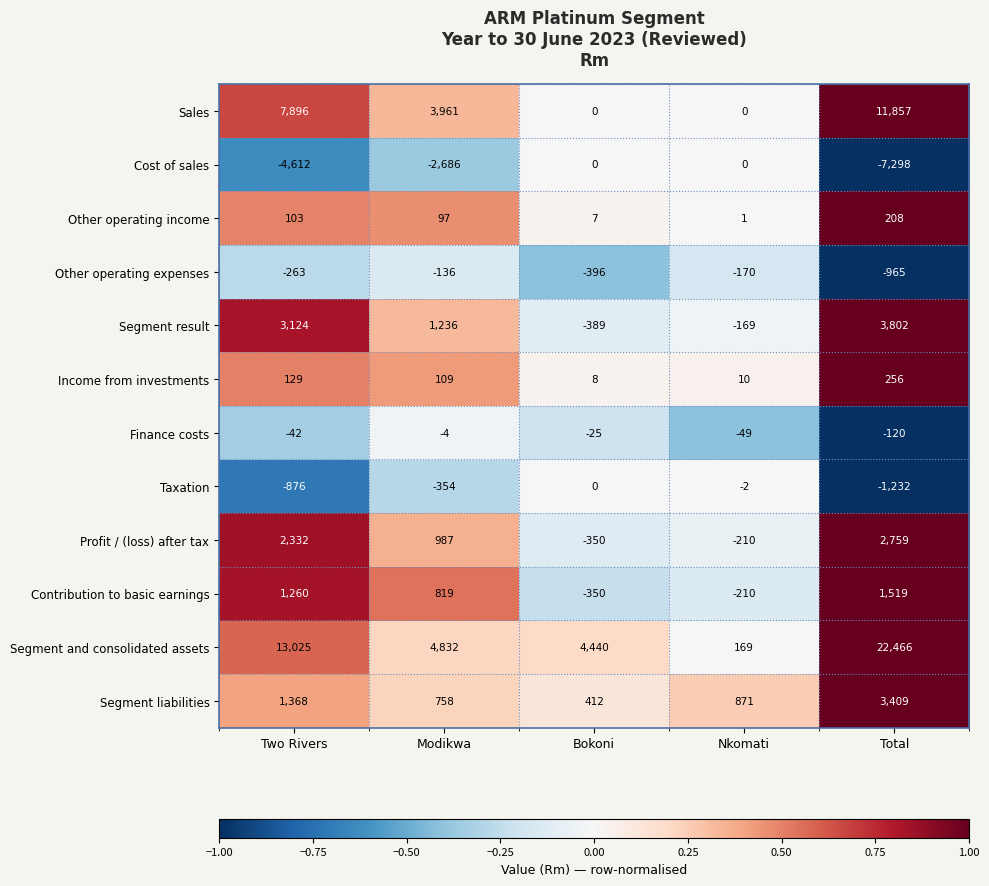

What is the total value across all series at Two Rivers?

23444